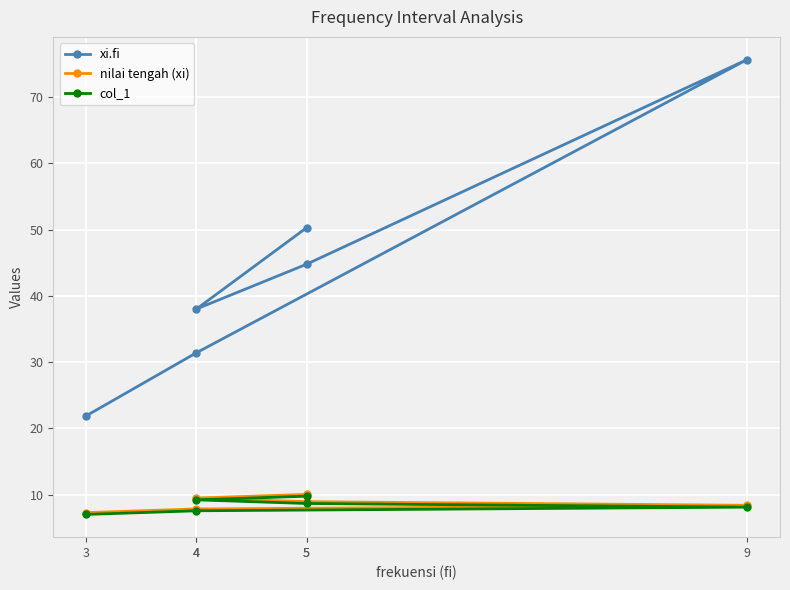

Is the value of col_1 at 4 greater than the value of nilai tengah (xi) at 5?

No